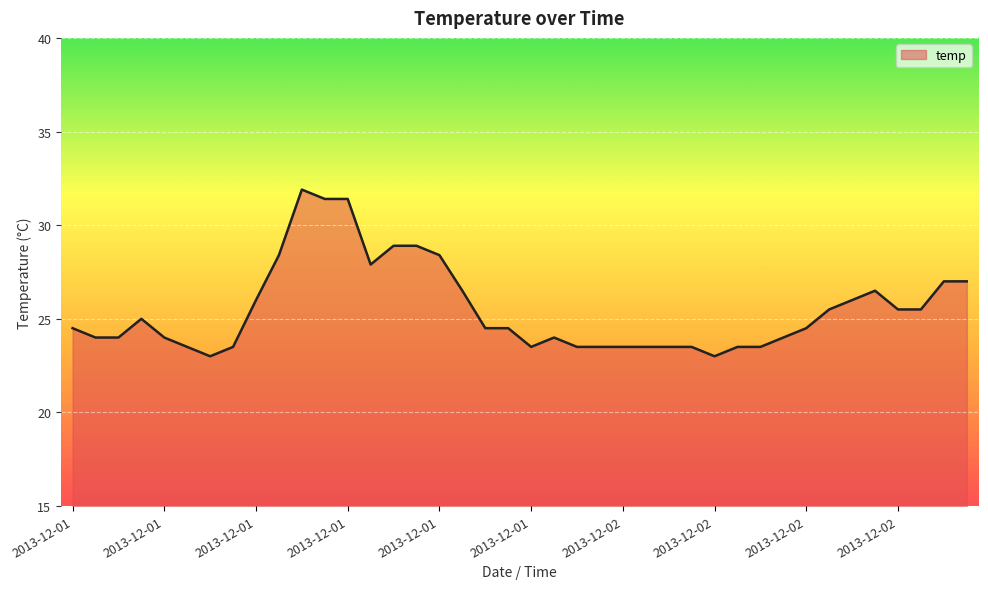

What is the difference between the maximum and minimum values?

8.9